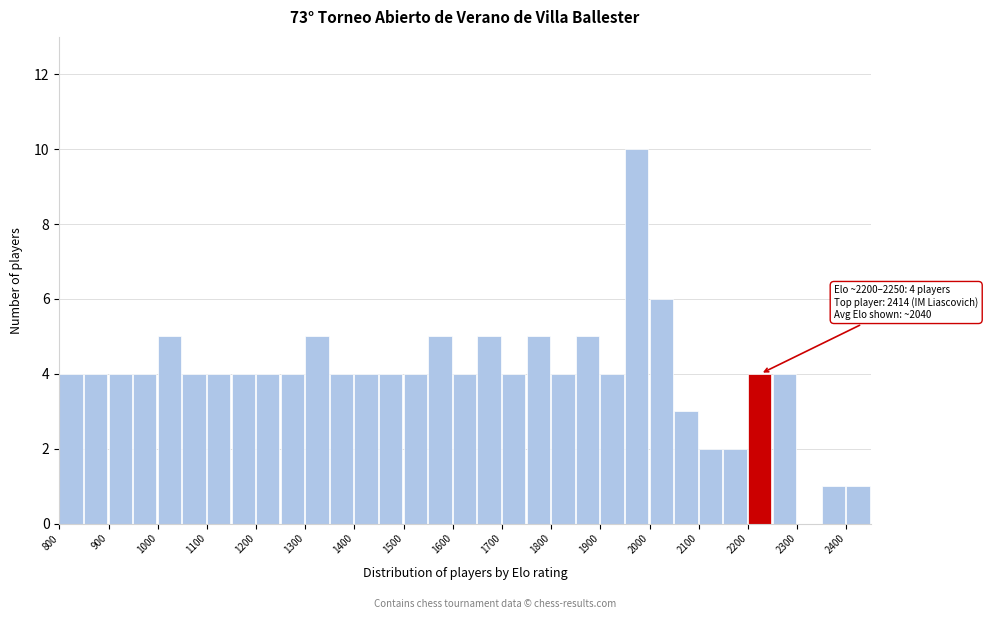

Over which range of the x-axis is the bar tallest?

1950 to 2000